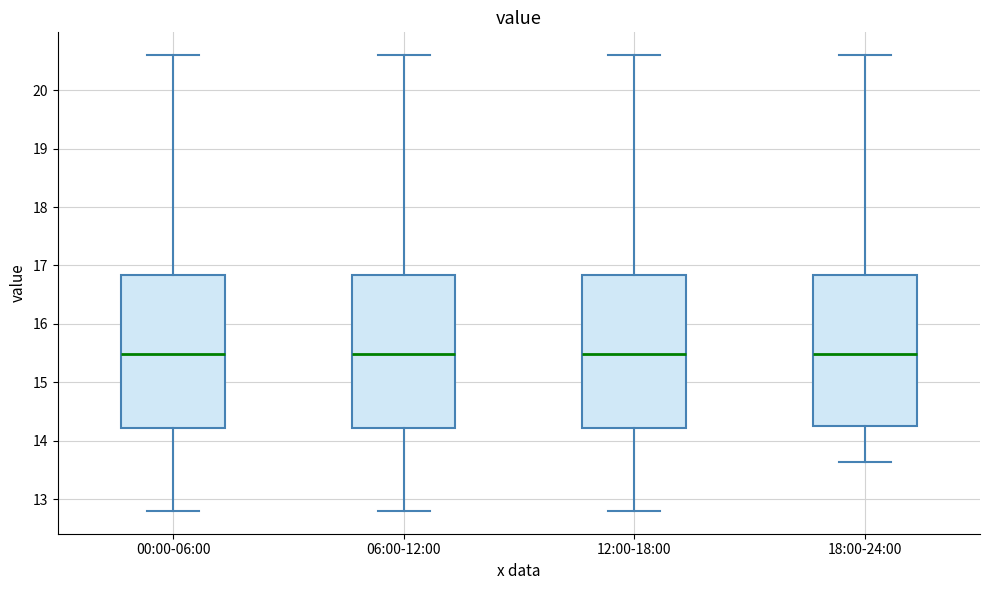

Where does the lower whisker of the box for 00:00-06:00 end on the y-axis? The values are not printed on the chart, so give them approximately, as read against the axis.

12.8